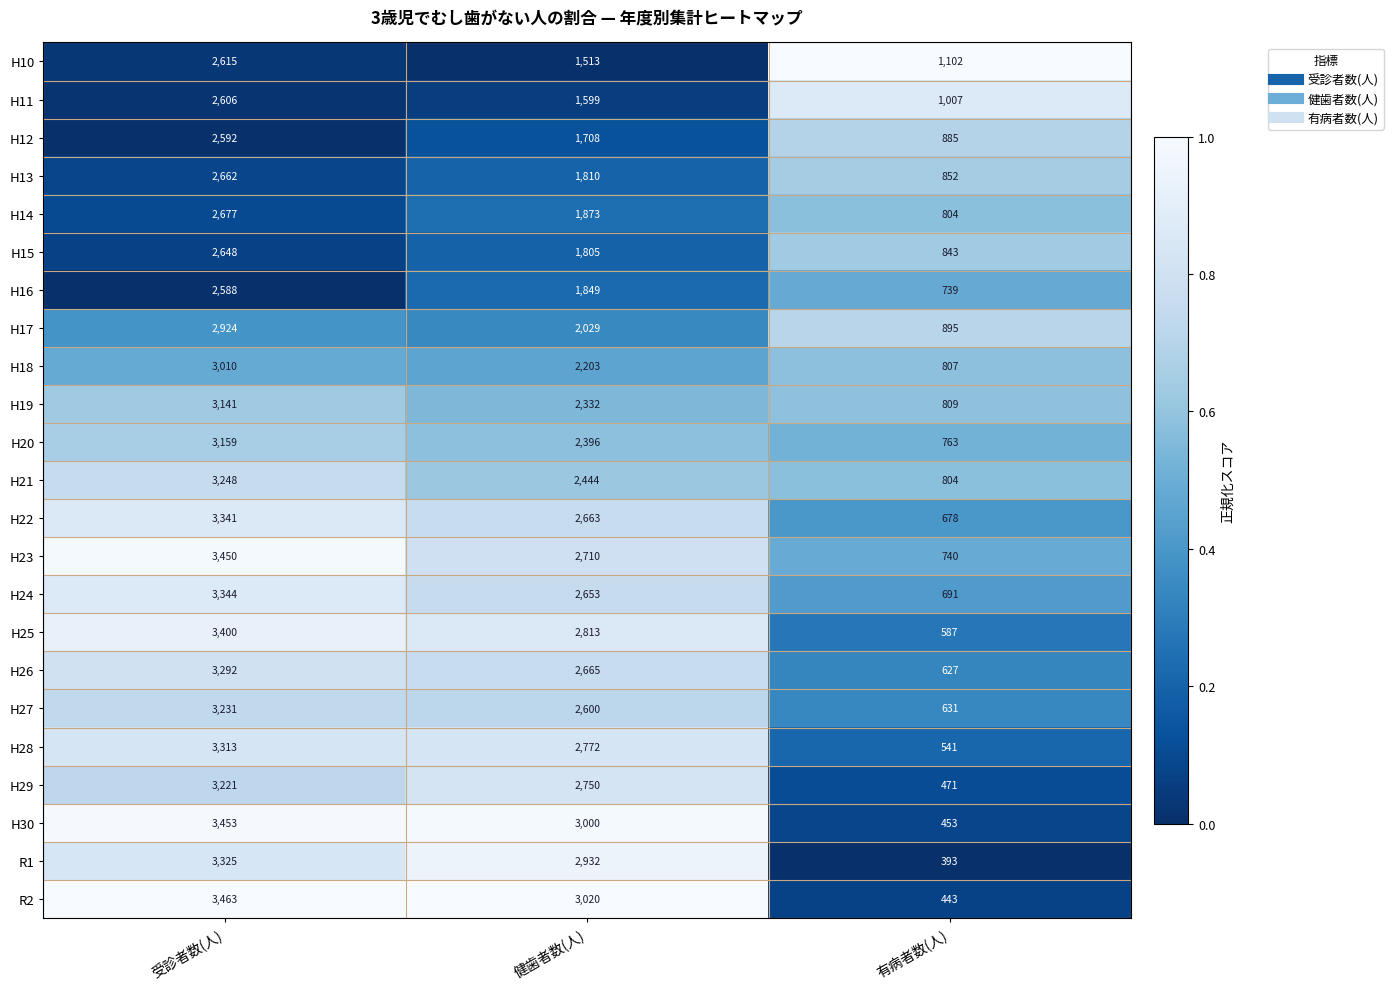

Which label corresponds to the smallest value in the chart?

有病者数(人)